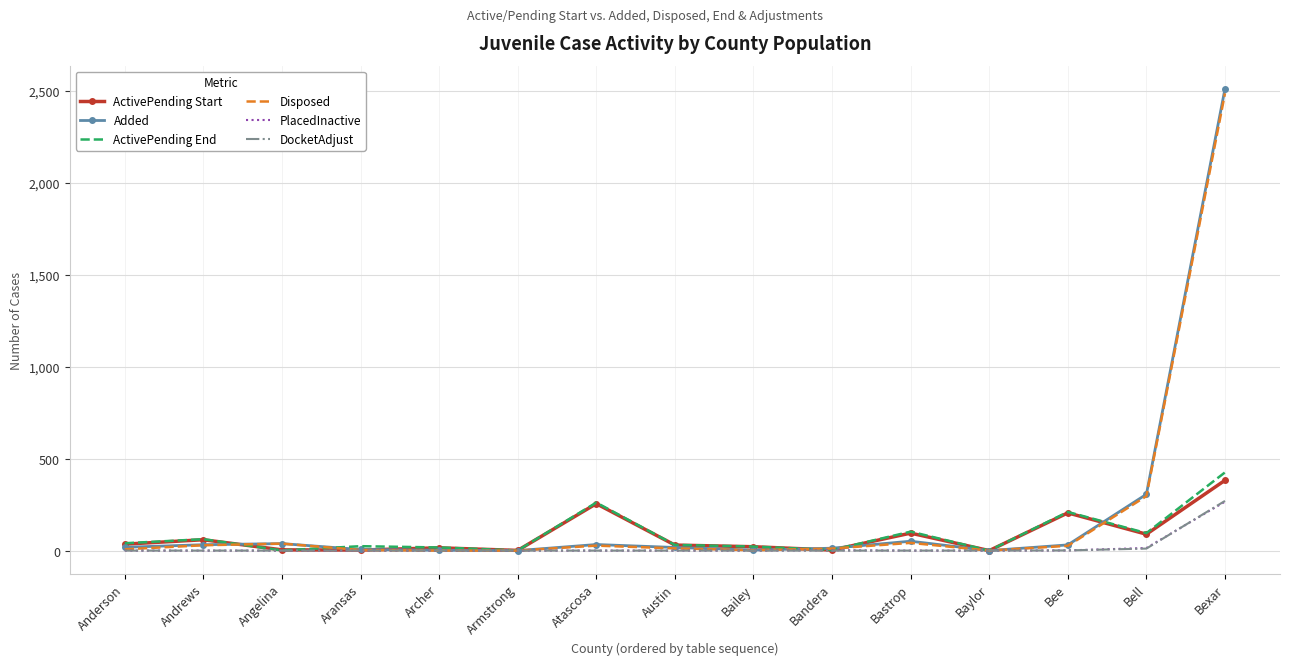

How many values in the Added series are below 18?

7